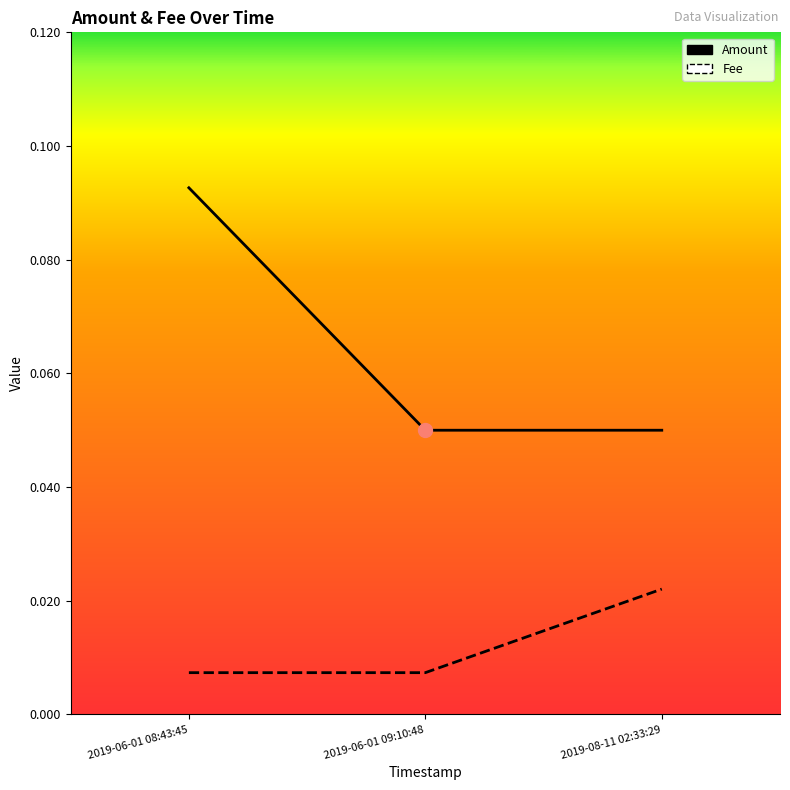

How many lines are shown in the chart?

2